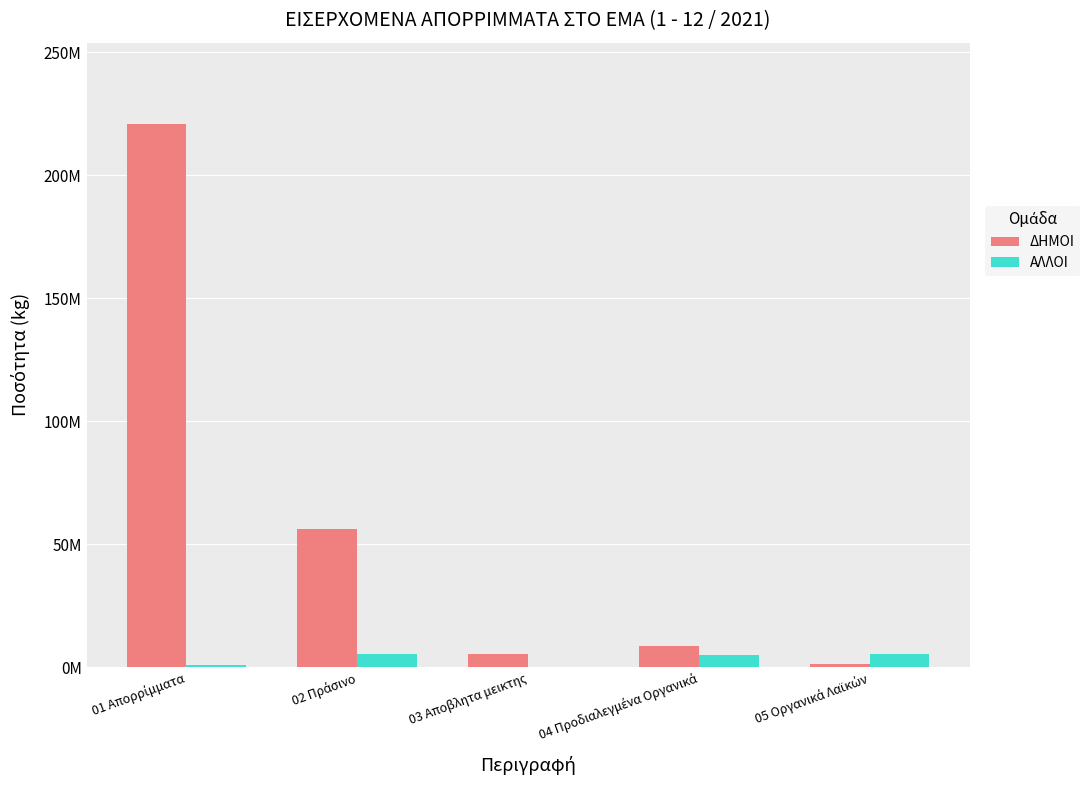

What is the label of the 2nd bar from the left?

02 Πράσινο